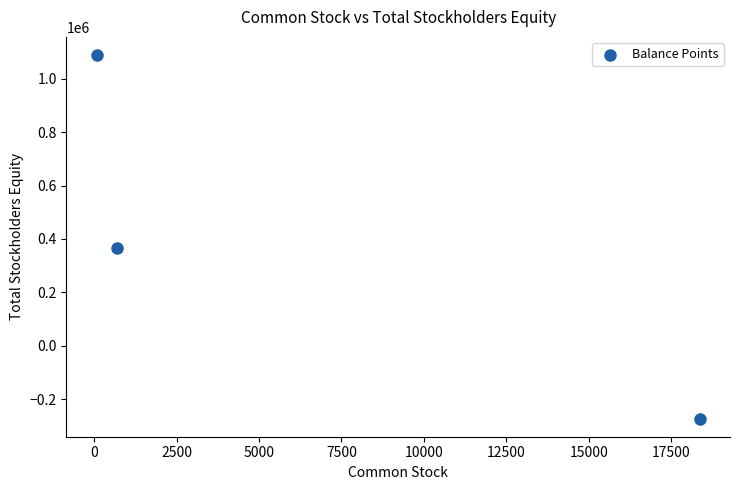

What is the range of Y values (max minus min)?

1361838